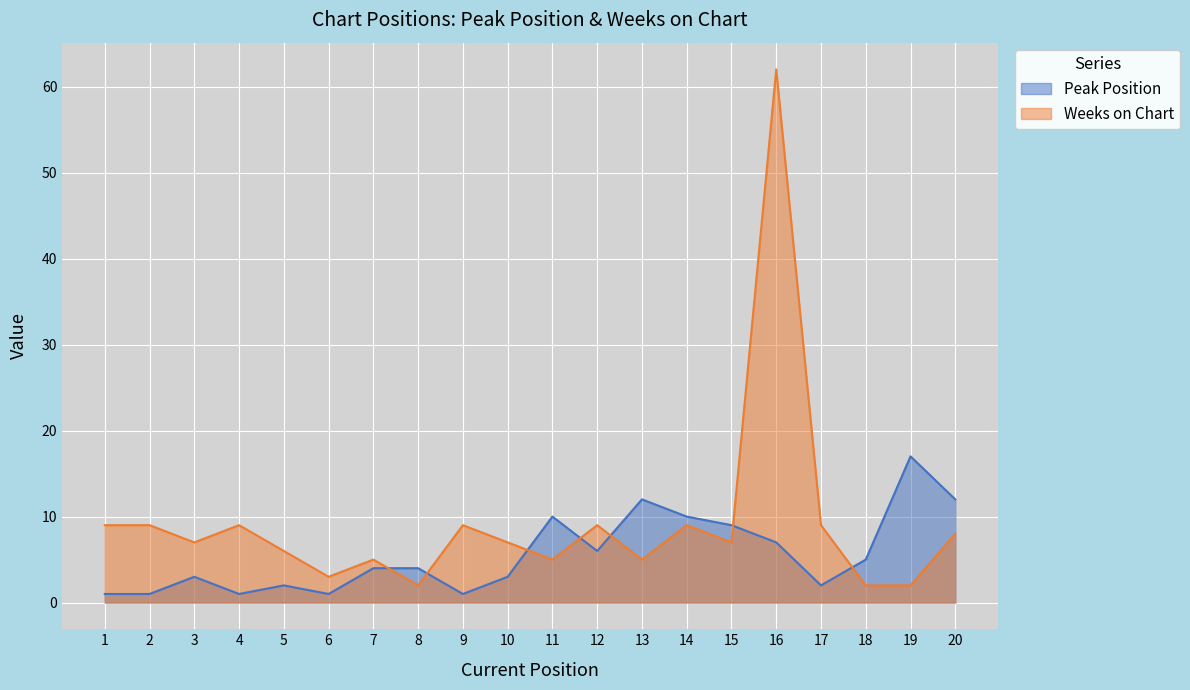

Which series has the largest range (max minus min)?

Weeks on Chart